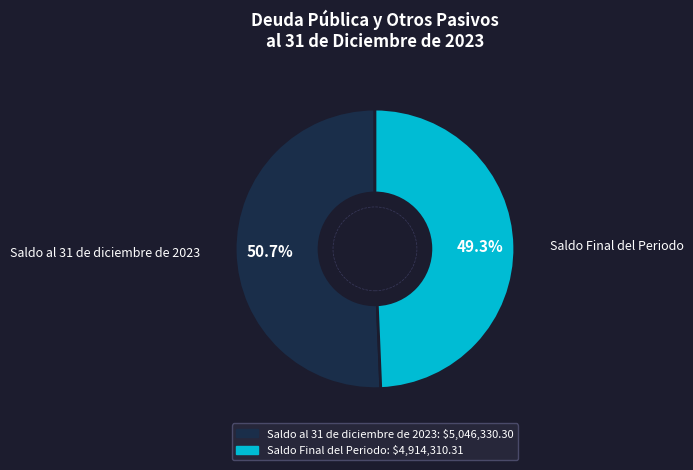

Which slice is the smallest?

Saldo Final del Periodo